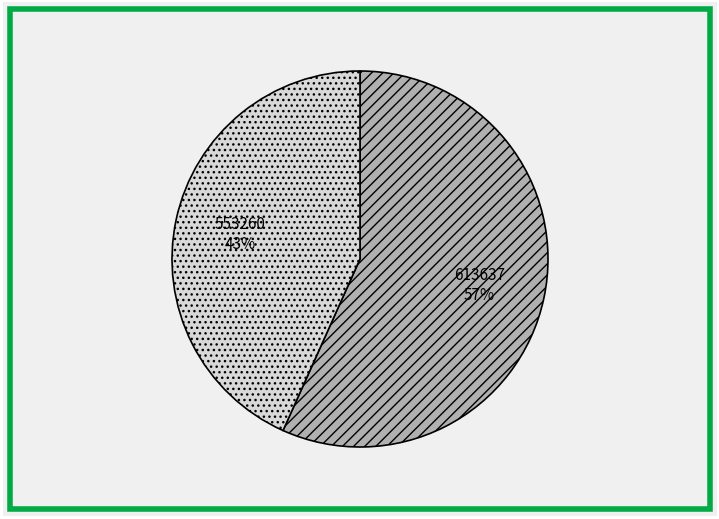

Is there a majority slice in this chart?

Yes